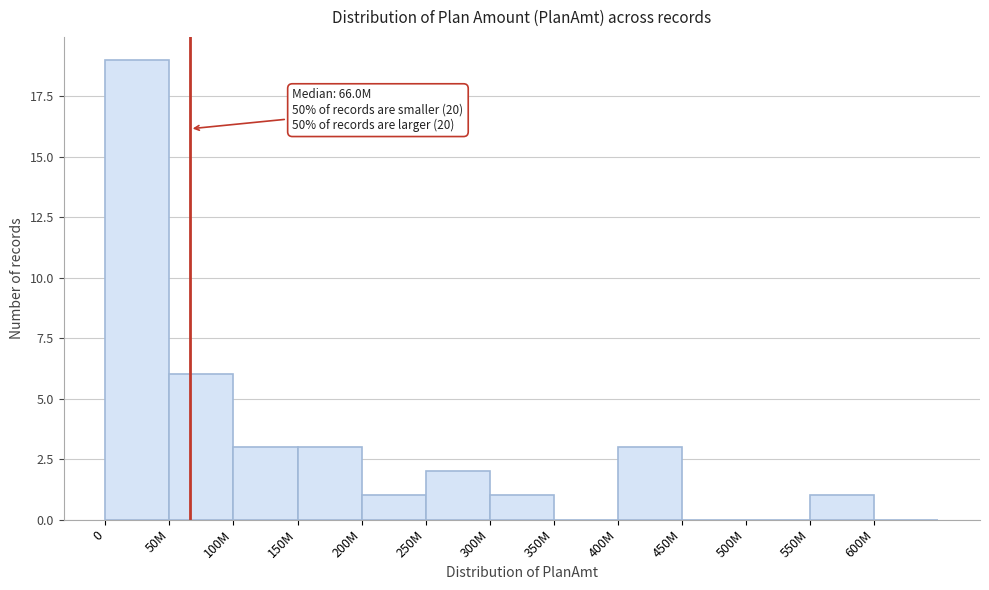

Reading left to right, what are all the values shown in this chart?

0=19	50M=6	100M=3	150M=3	200M=1	250M=2	300M=1	350M=0	400M=3	450M=0	500M=0	550M=1	600M=0